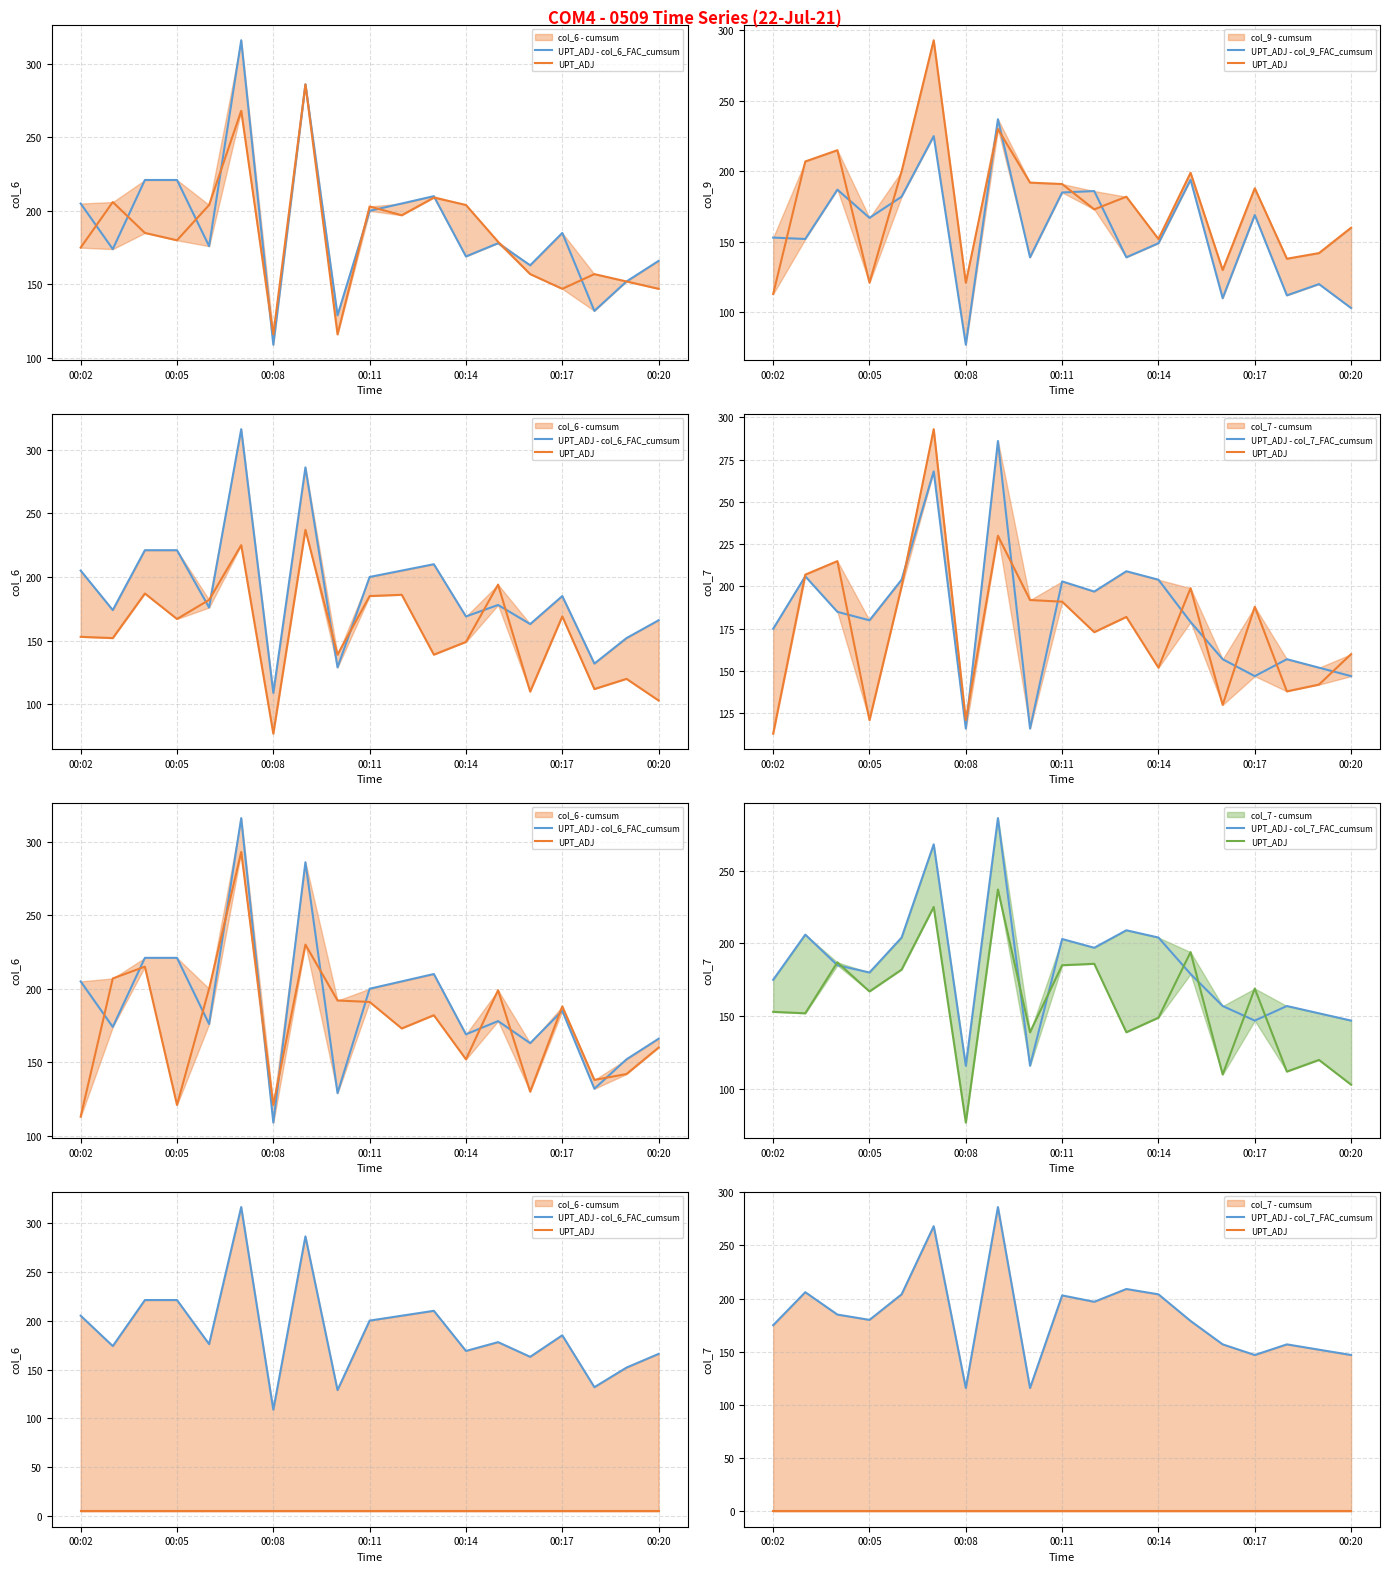

Count the number of categories in the chart.

19